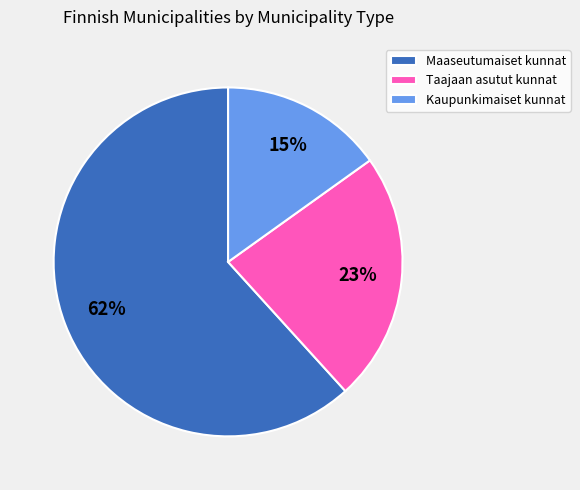

Count the number of slices in the pie.

3